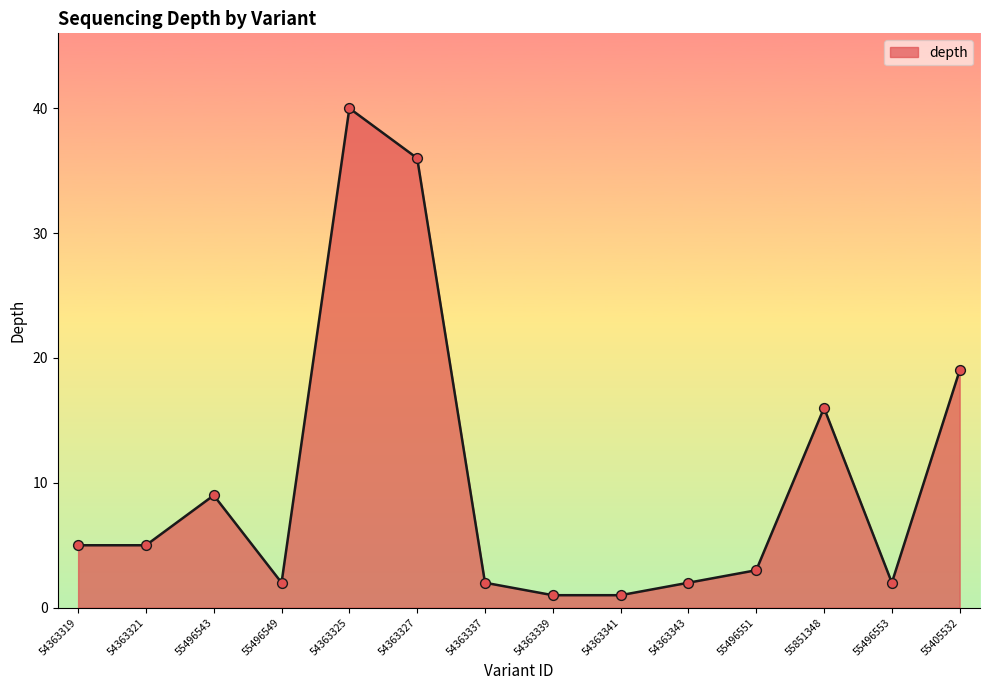

What is the ratio of the value at 55496543 to the value at 54363341?

9.0